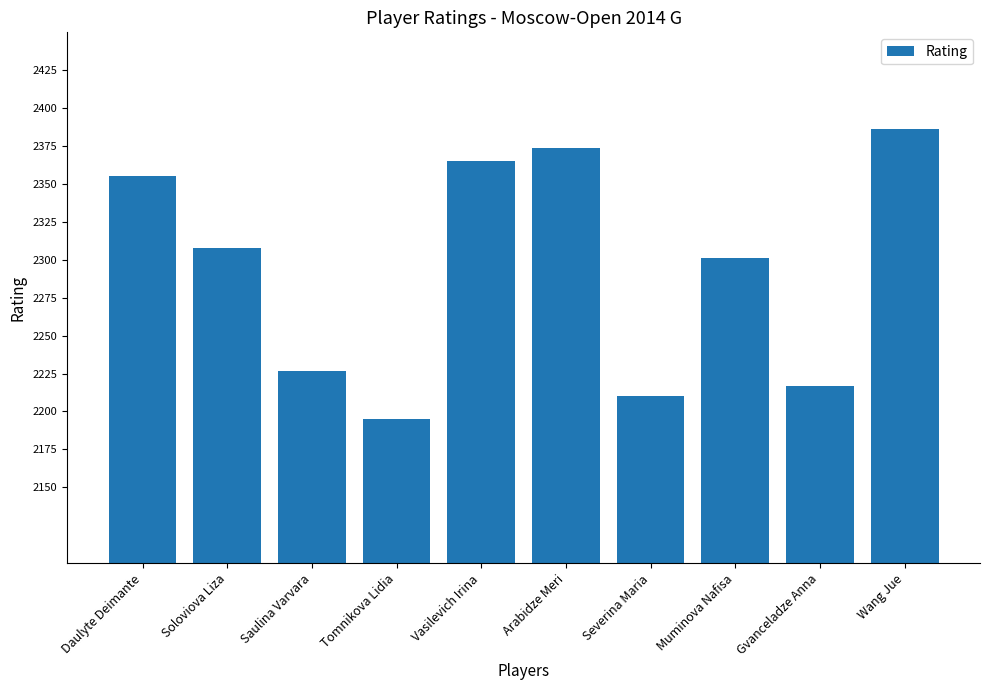

What is the difference between the values at Arabidze Meri and Wang Jue?

12